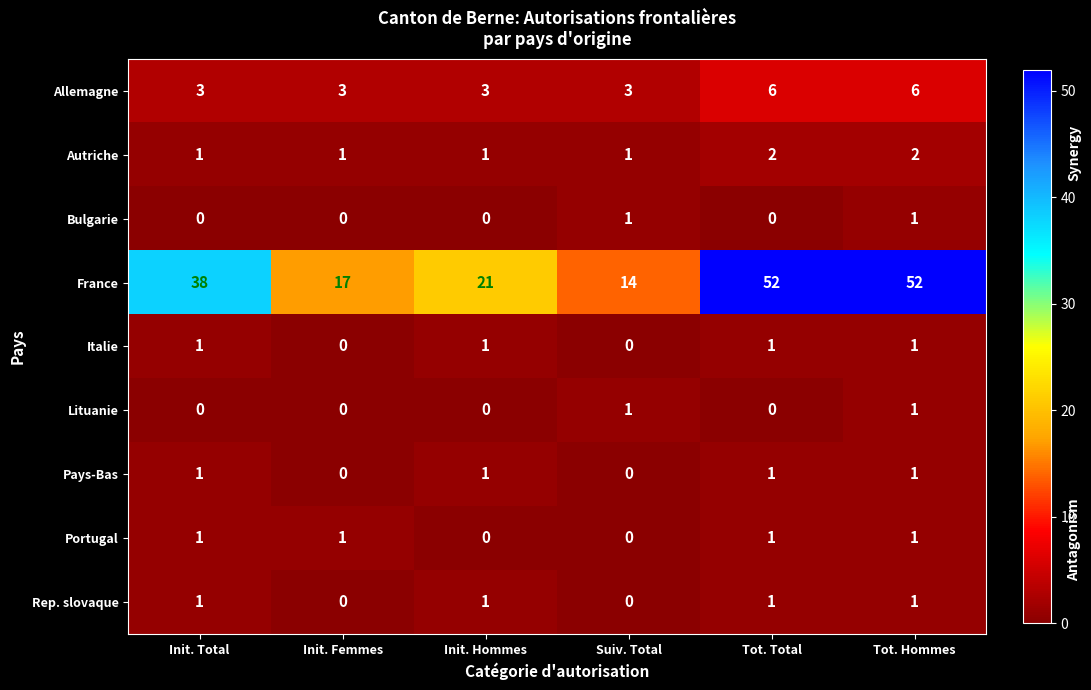

What is the greatest value displayed?

52